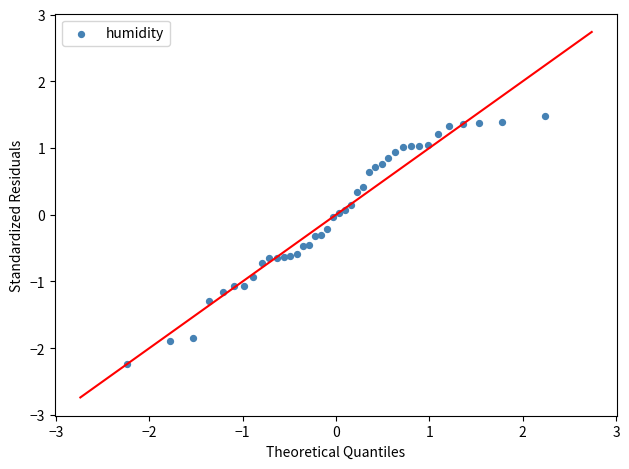

What is the range of X values (max minus min)?

4.5